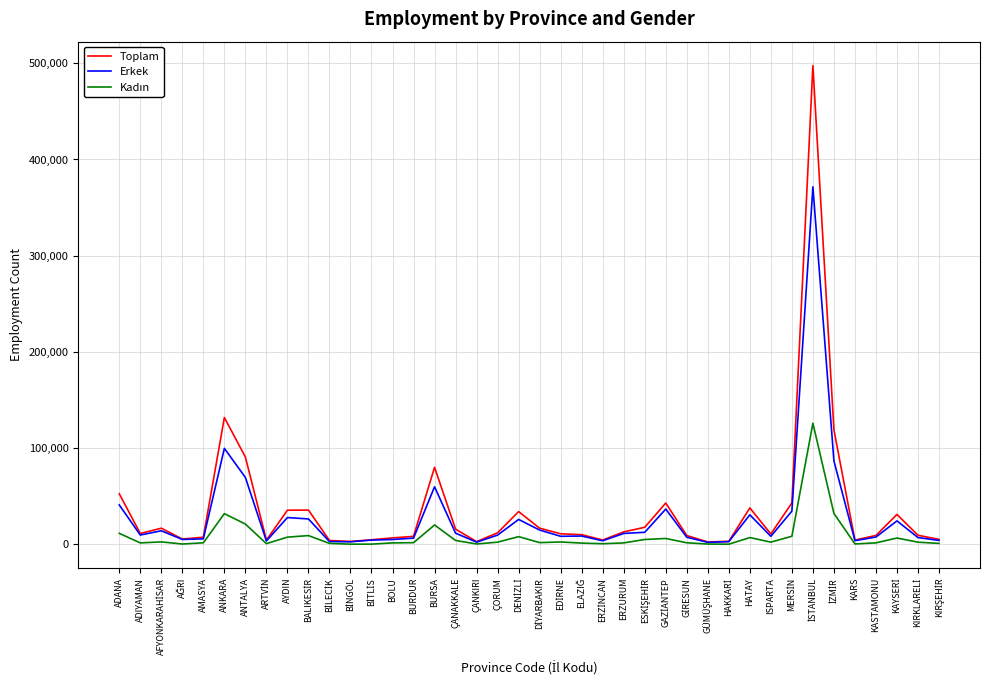

Is it true that Toplam equals 11020 at HATAY?

False